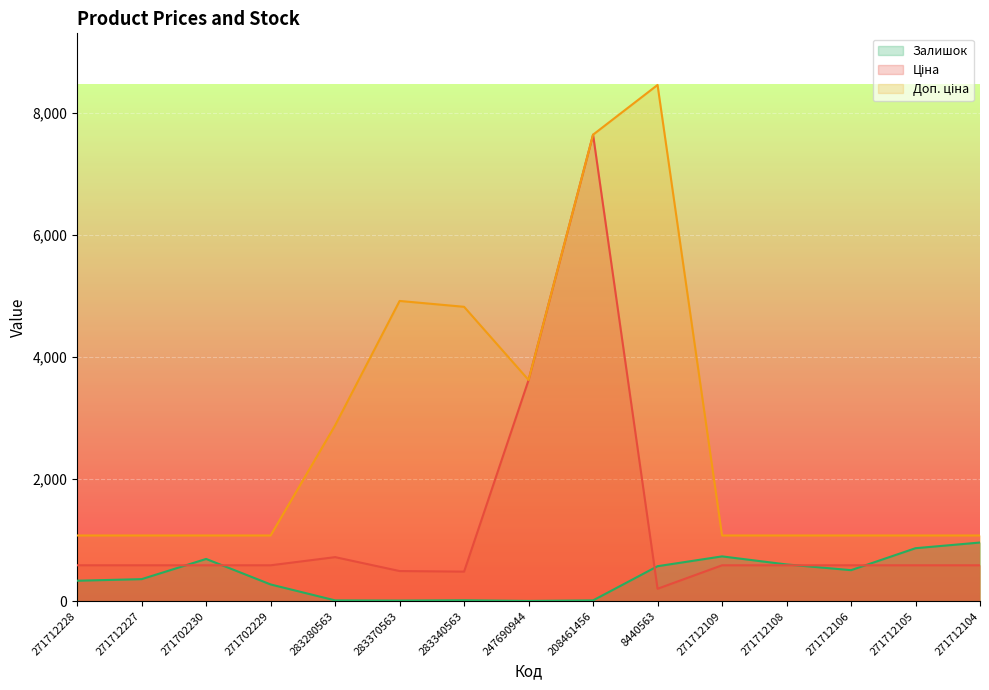

What is the difference between the highest and lowest values at 271712109?

488.5